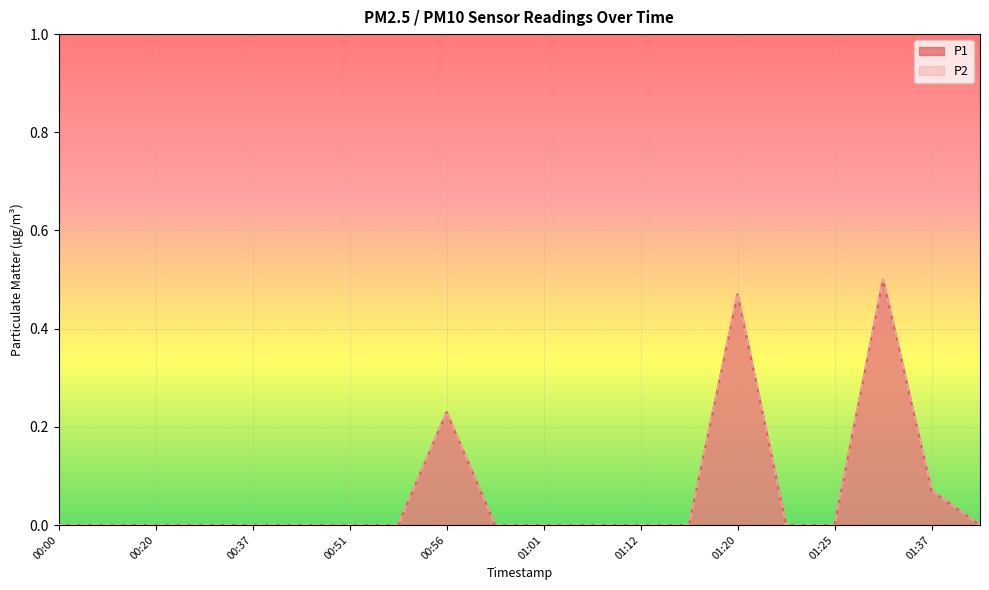

At which category is the sum across all series the highest?

01:27